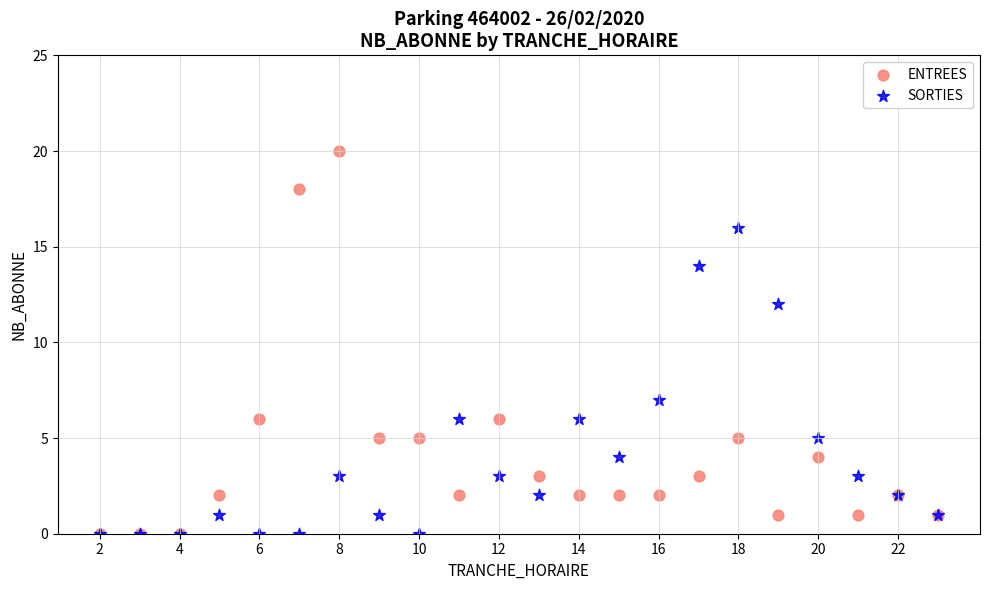

Which series reaches the maximum Y coordinate?

ENTREES